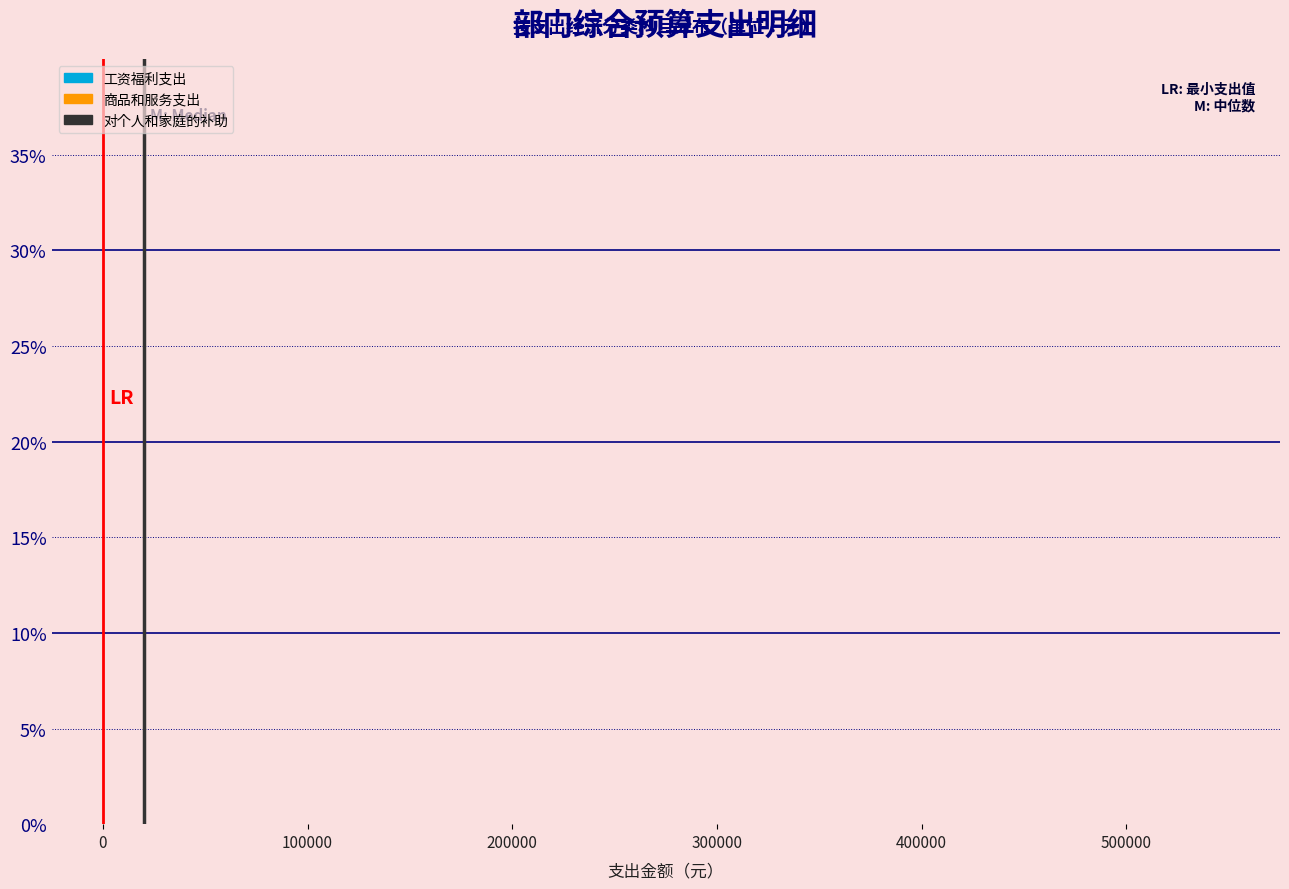

Reading left to right, list every range on the x-axis with the height of the bar of each series over it. The values are not printed on the chart, so give them approximately, as read against the axis.

0 to 50000: 工资福利支出=under 0.5	商品和服务支出=under 0.5	对个人和家庭的补助=under 0.5
50000 to 100000: 工资福利支出=under 0.5	商品和服务支出=0	对个人和家庭的补助=0
100000 to 150000: 工资福利支出=under 0.5	商品和服务支出=under 0.5	对个人和家庭的补助=0
150000 to 200000: 工资福利支出=under 0.5	商品和服务支出=0	对个人和家庭的补助=0
200000 to 250000: 工资福利支出=0	商品和服务支出=under 0.5	对个人和家庭的补助=0
250000 to 300000: 工资福利支出=0	商品和服务支出=0	对个人和家庭的补助=0
300000 to 350000: 工资福利支出=0	商品和服务支出=0	对个人和家庭的补助=0
350000 to 400000: 工资福利支出=0	商品和服务支出=0	对个人和家庭的补助=0
400000 to 450000: 工资福利支出=0	商品和服务支出=0	对个人和家庭的补助=0
450000 to 500000: 工资福利支出=0	商品和服务支出=0	对个人和家庭的补助=0
500000 to 550000: 工资福利支出=under 0.5	商品和服务支出=0	对个人和家庭的补助=0